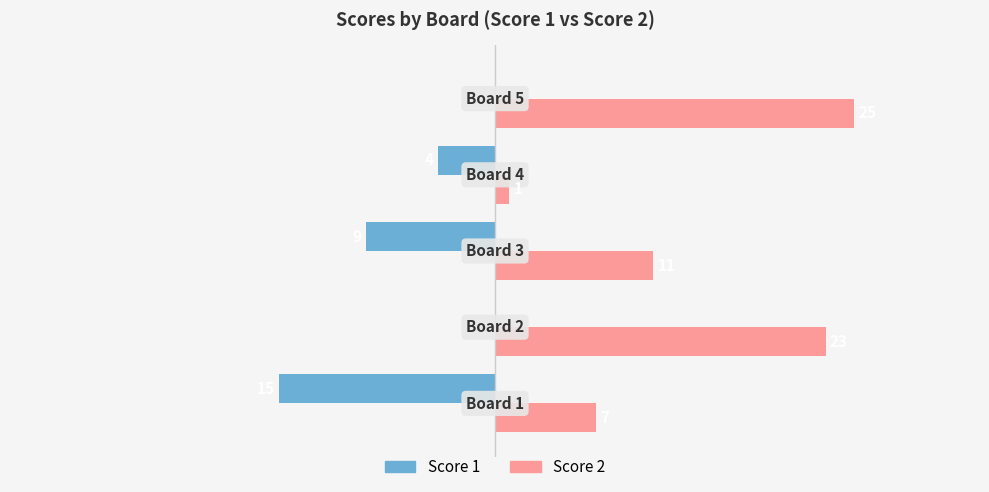

Which series has the largest total across all categories?

Score 2